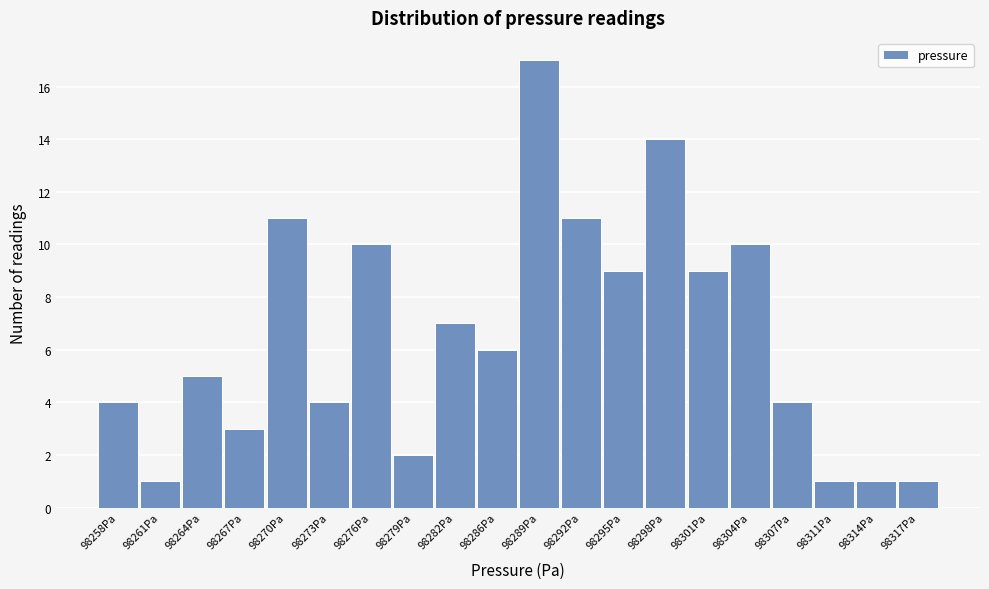

Reading right to left, list all the values displayed in this chart.

98317Pa=1	98314Pa=1	98311Pa=1	98307Pa=4	98304Pa=10	98301Pa=9	98298Pa=14	98295Pa=9	98292Pa=11	98289Pa=17	98286Pa=6	98282Pa=7	98279Pa=2	98276Pa=10	98273Pa=4	98270Pa=11	98267Pa=3	98264Pa=5	98261Pa=1	98258Pa=4